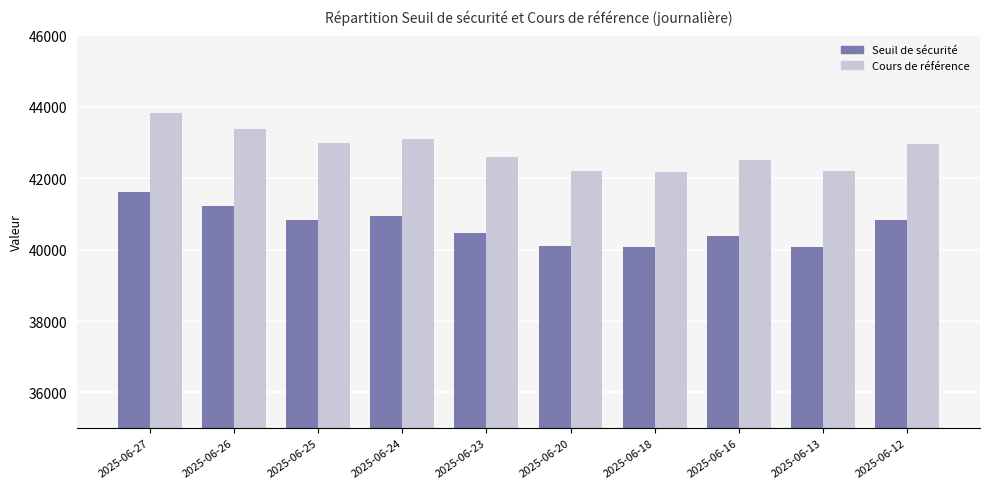

The value of Cours de référence at 2025-06-20 is 42206.8. True or false?

True